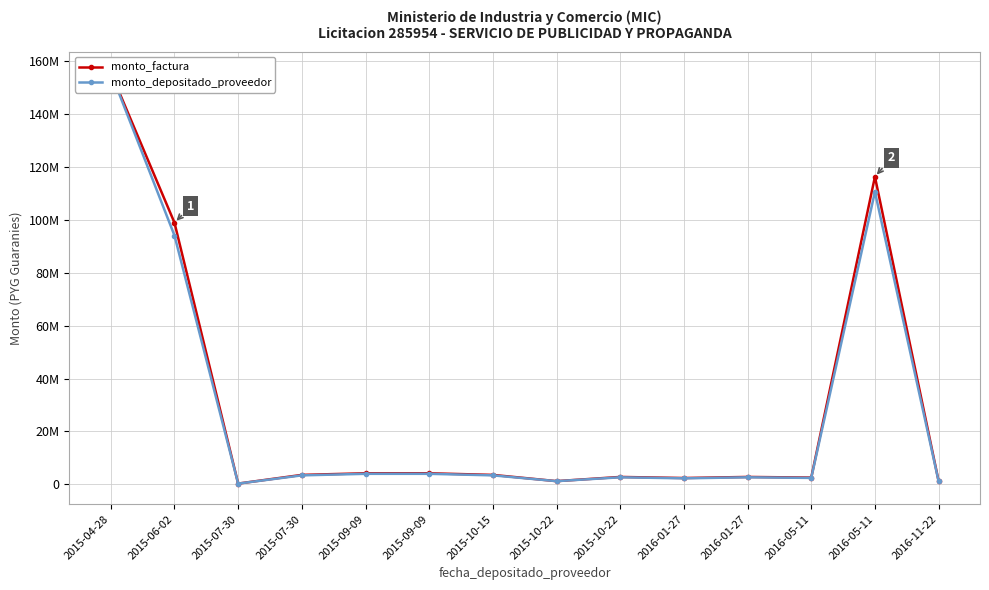

List the series in order of their overall mean, lowest first.

monto_depositado_proveedor, monto_factura